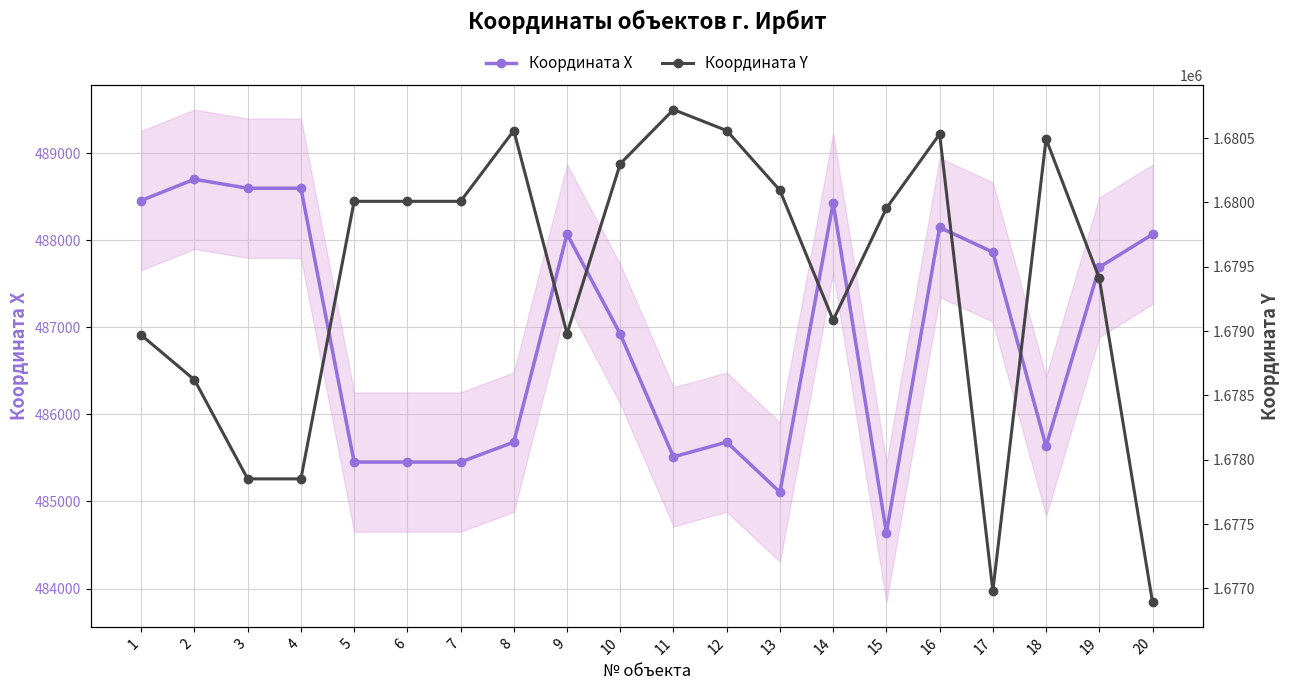

True or false: Координата Y and Координата X intersect in this chart.

False